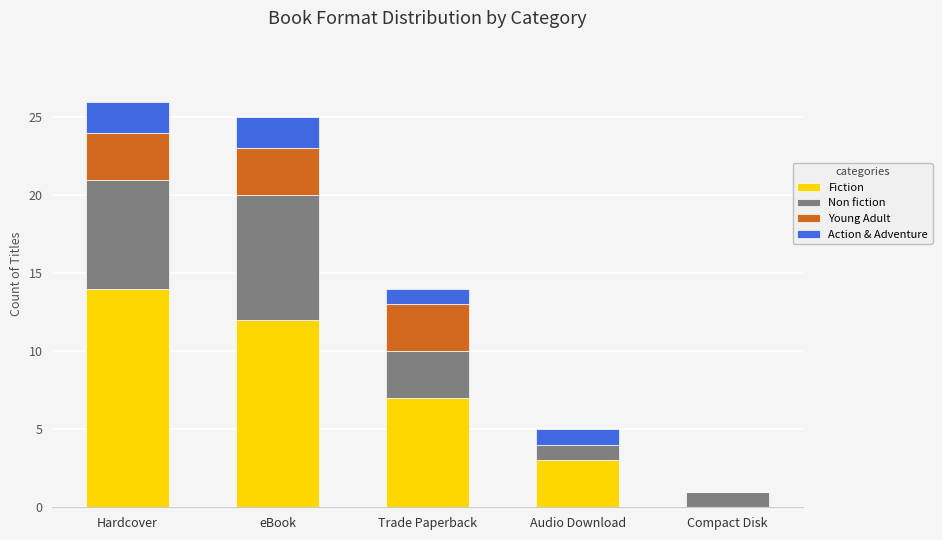

What is the maximum value for Fiction?

14